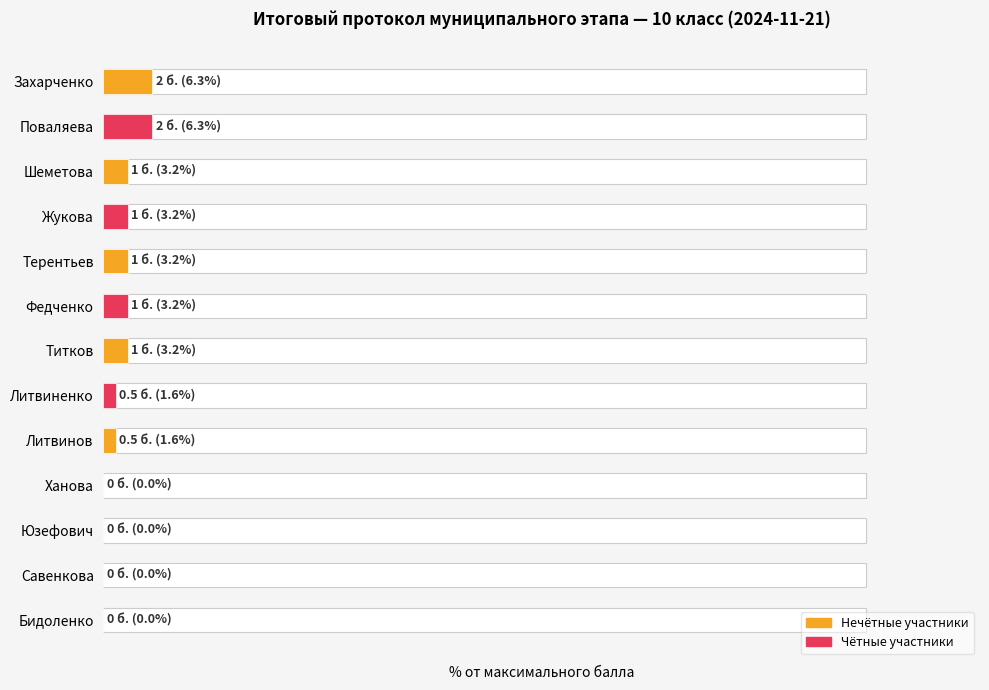

Is it true that Сумма баллов (bars) equals 3.2 at Шеметова?

True